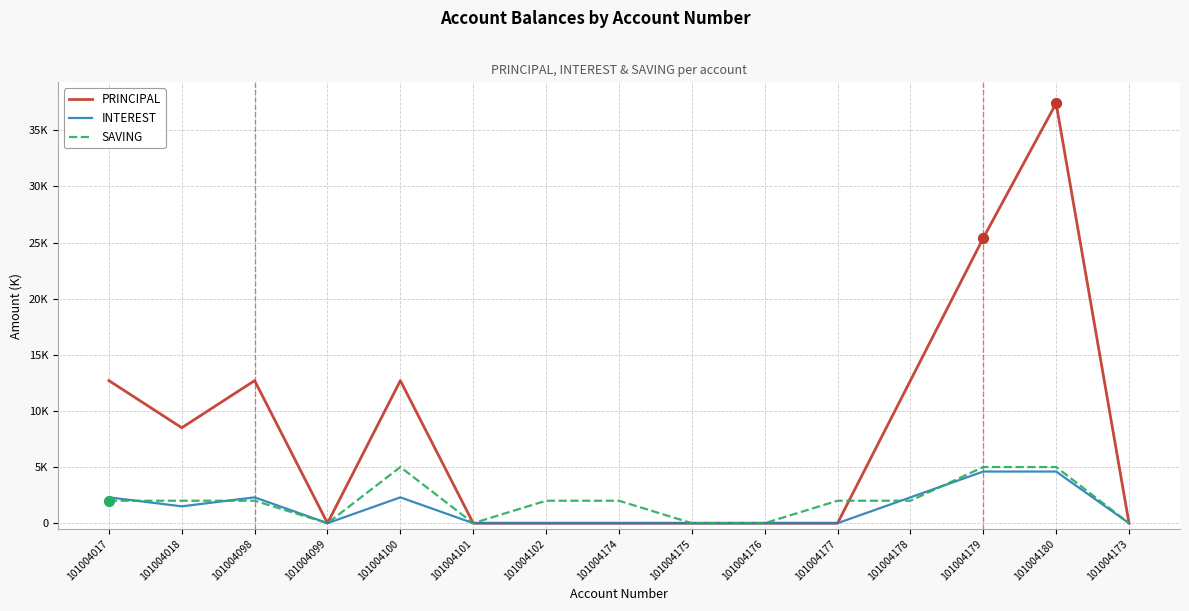

What is the total value across all series at 101004174?

2000